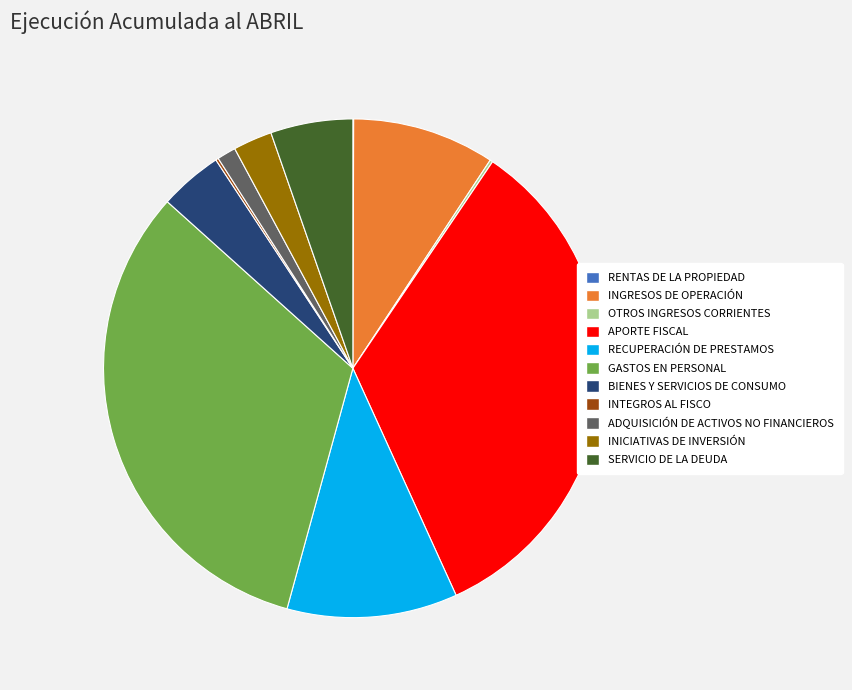

Do INGRESOS DE OPERACIÓN and RECUPERACIÓN DE PRESTAMOS together represent more than half of the pie?

No